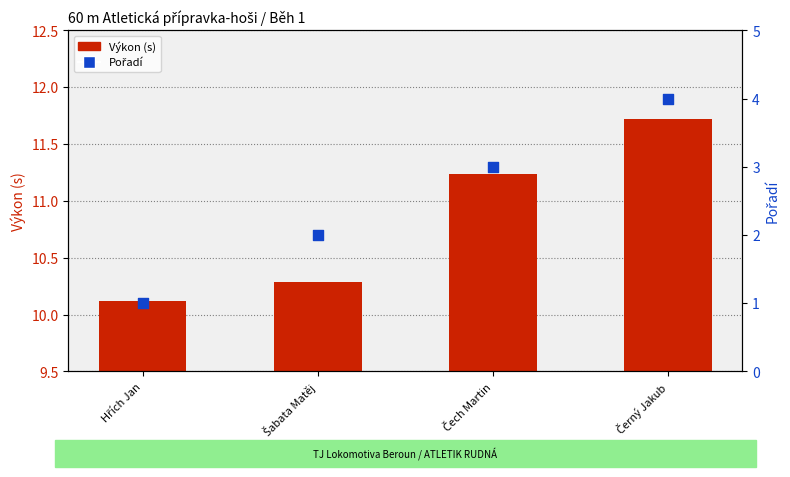

Which series has the largest total across all categories?

Výkon (s)